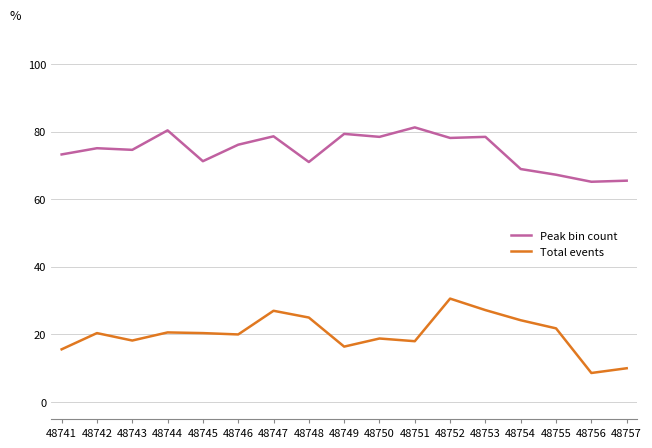

True or false: Total events and Peak bin count intersect in this chart.

False